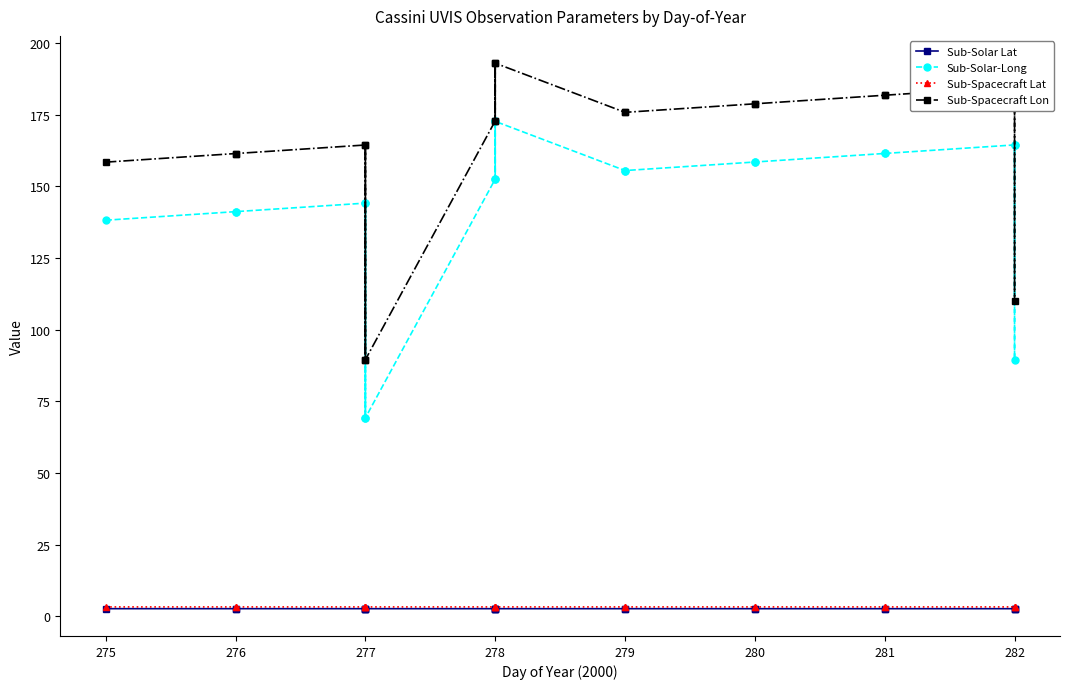

Which series has the largest range (max minus min)?

Sub-Spacecraft Lon